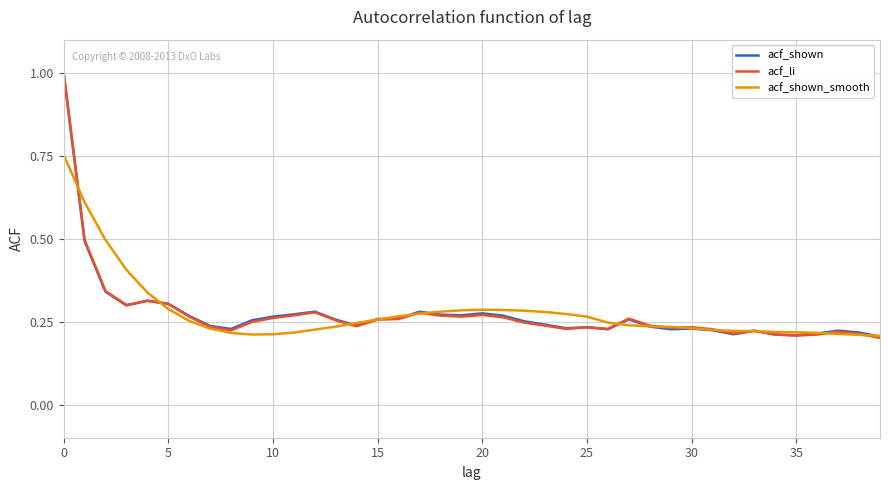

What is the maximum value shown in the chart?

1.0